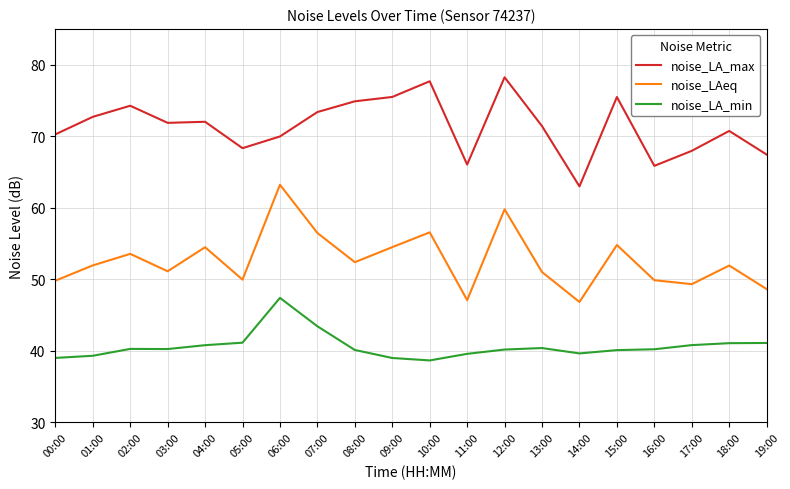

The value of noise_LAeq at 17:00 is 86.1. True or false?

False